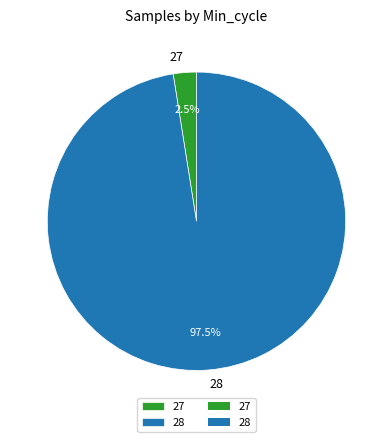

Is the sum of 28 and 27 greater than half?

Yes